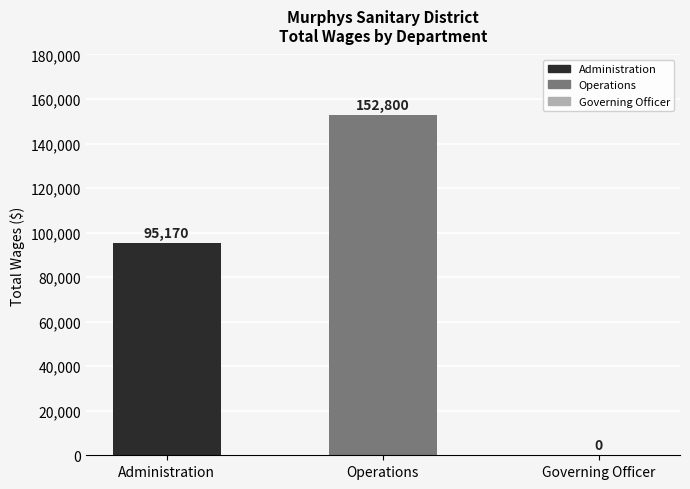

What is the sum of the values at Operations and Administration?

247970